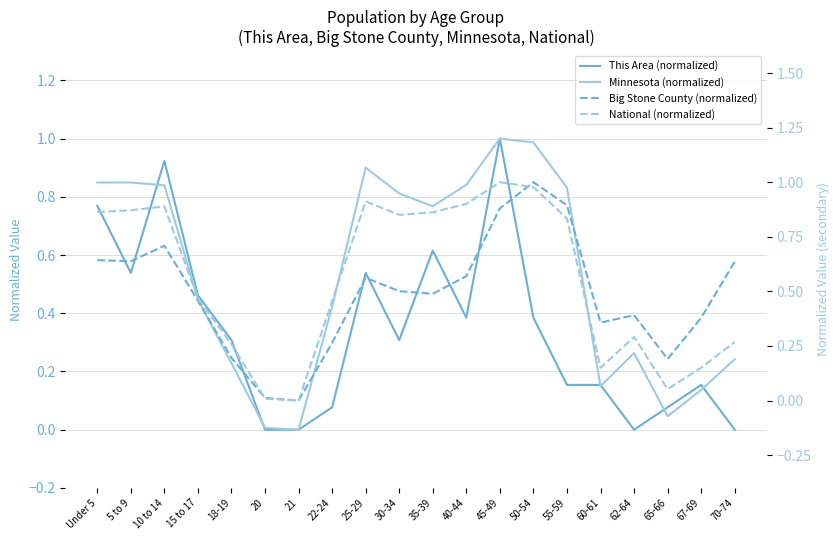

True or false: Big Stone County (normalized) has more than 2 points higher than both neighbors.

True